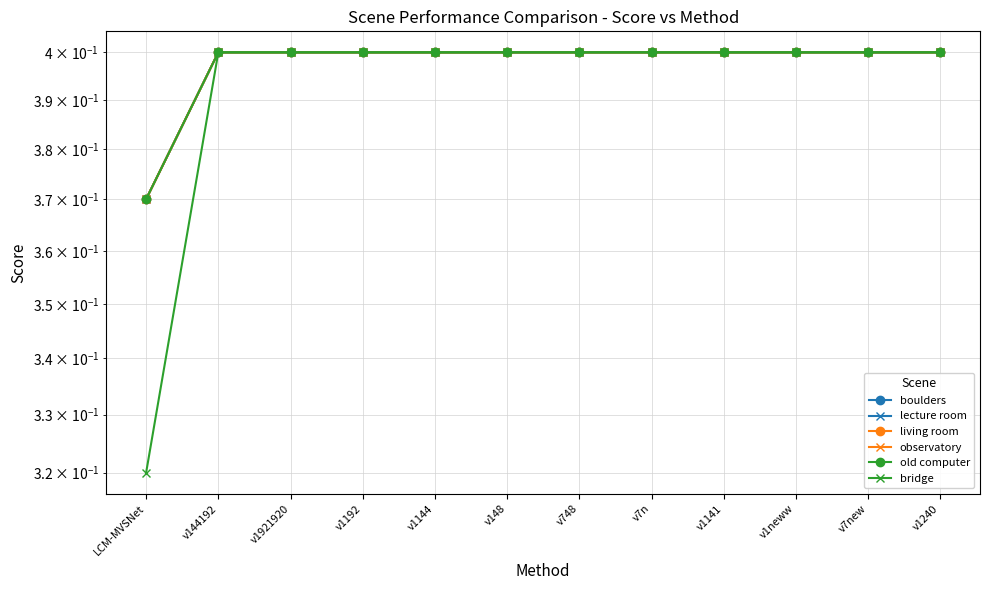

Reading left to right, list all the values displayed in this chart.

boulders: LCM-MVSNet=0.4	v144192=0.4	v1921920=0.4	v1192=0.4	v1144=0.4	v148=0.4	v748=0.4	v7n=0.4	v1141=0.4	v1neww=0.4	v7new=0.4	v1240=0.4
lecture room: LCM-MVSNet=0.4	v144192=0.4	v1921920=0.4	v1192=0.4	v1144=0.4	v148=0.4	v748=0.4	v7n=0.4	v1141=0.4	v1neww=0.4	v7new=0.4	v1240=0.4
living room: LCM-MVSNet=0.4	v144192=0.4	v1921920=0.4	v1192=0.4	v1144=0.4	v148=0.4	v748=0.4	v7n=0.4	v1141=0.4	v1neww=0.4	v7new=0.4	v1240=0.4
observatory: LCM-MVSNet=0.4	v144192=0.4	v1921920=0.4	v1192=0.4	v1144=0.4	v148=0.4	v748=0.4	v7n=0.4	v1141=0.4	v1neww=0.4	v7new=0.4	v1240=0.4
old computer: LCM-MVSNet=0.4	v144192=0.4	v1921920=0.4	v1192=0.4	v1144=0.4	v148=0.4	v748=0.4	v7n=0.4	v1141=0.4	v1neww=0.4	v7new=0.4	v1240=0.4
bridge: LCM-MVSNet=0.3	v144192=0.4	v1921920=0.4	v1192=0.4	v1144=0.4	v148=0.4	v748=0.4	v7n=0.4	v1141=0.4	v1neww=0.4	v7new=0.4	v1240=0.4